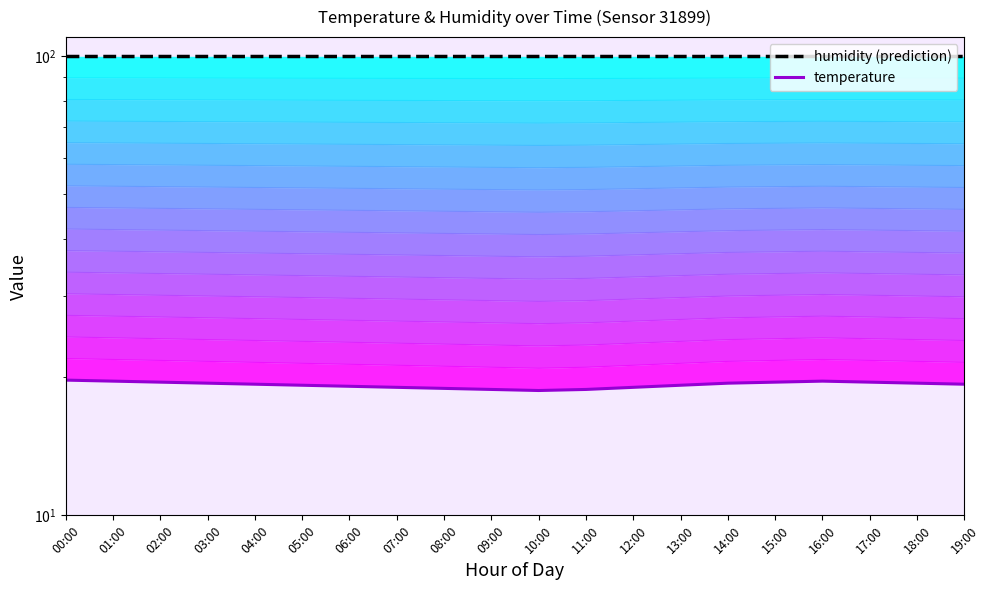

List the labels in order of value, smallest first.

10:00, 09:00, 11:00, 08:00, 07:00, 12:00, 06:00, 05:00, 13:00, 04:00, 19:00, 03:00, 14:00, 18:00, 02:00, 15:00, 17:00, 01:00, 16:00, 00:00